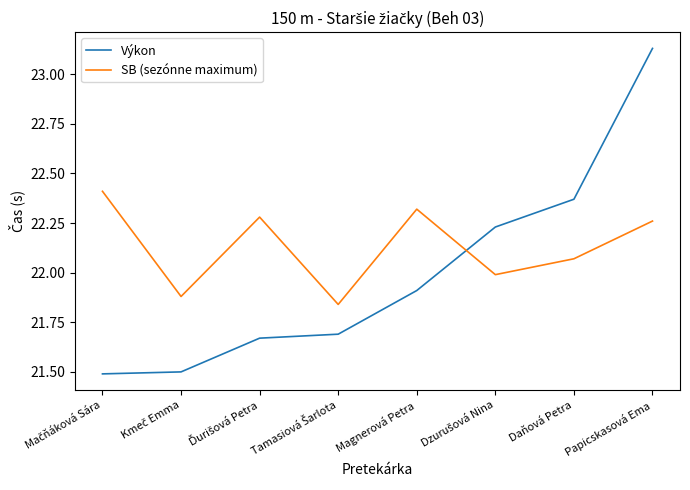

After their last crossing, which series has the higher values: SB (sezónne maximum) or Výkon?

Výkon